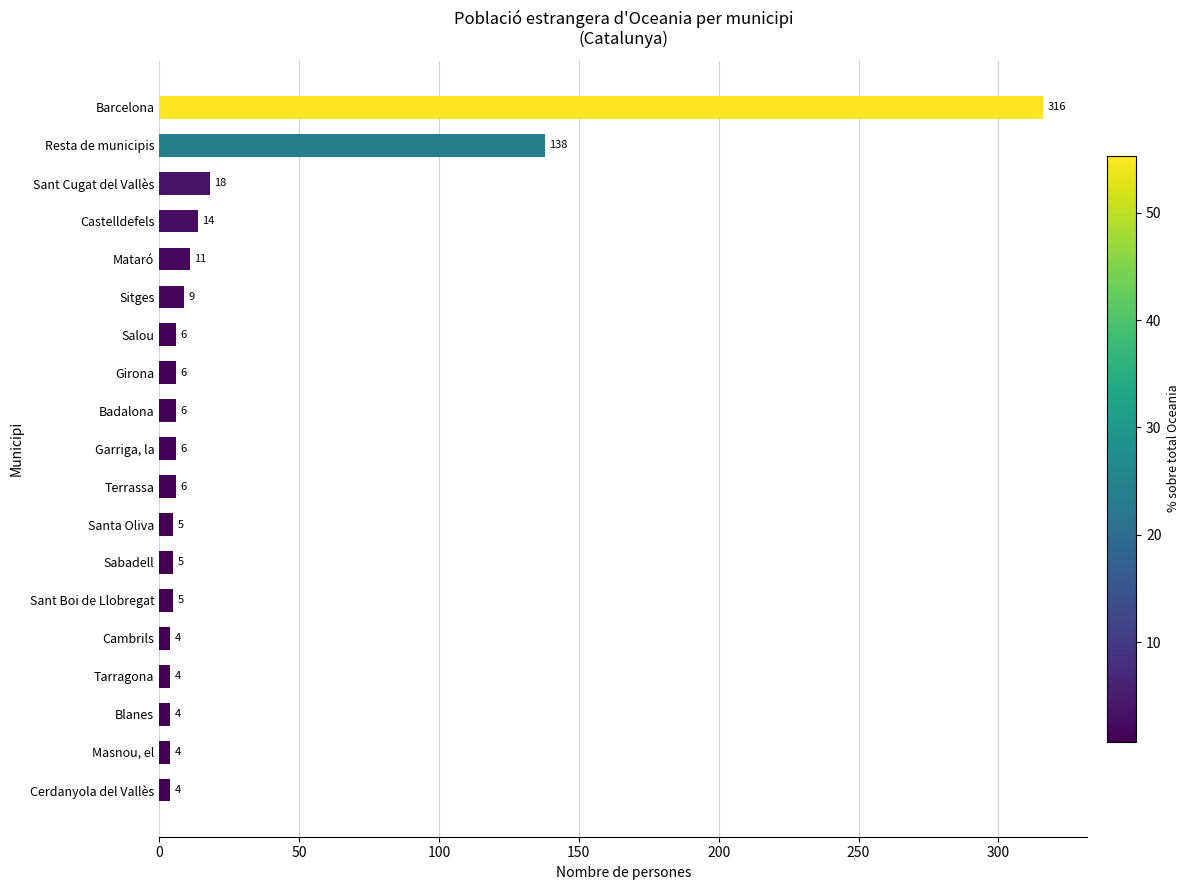

Are the bars horizontal?

Yes